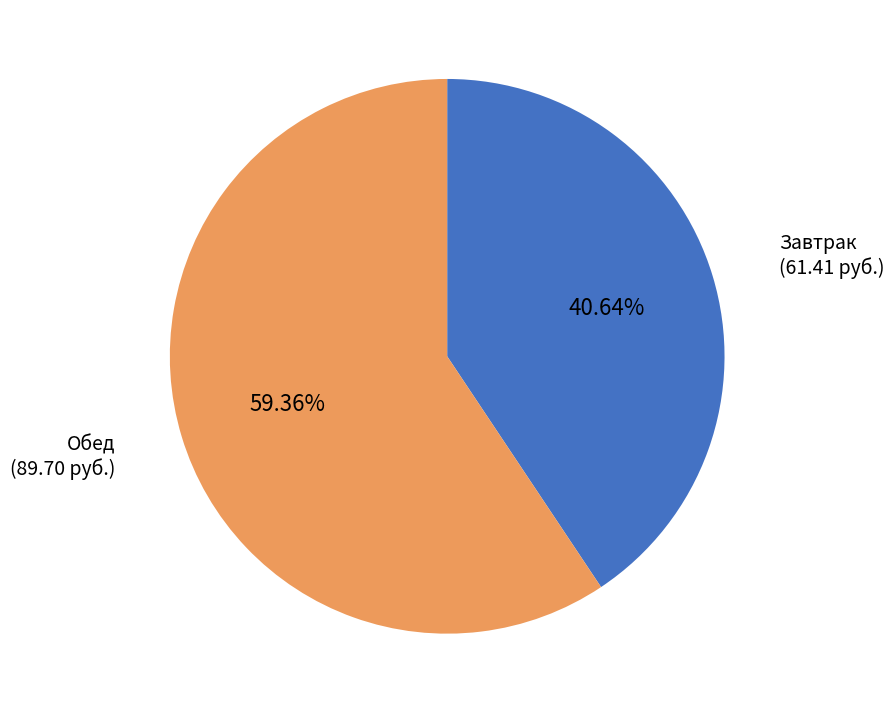

Does any single category account for the majority?

Yes